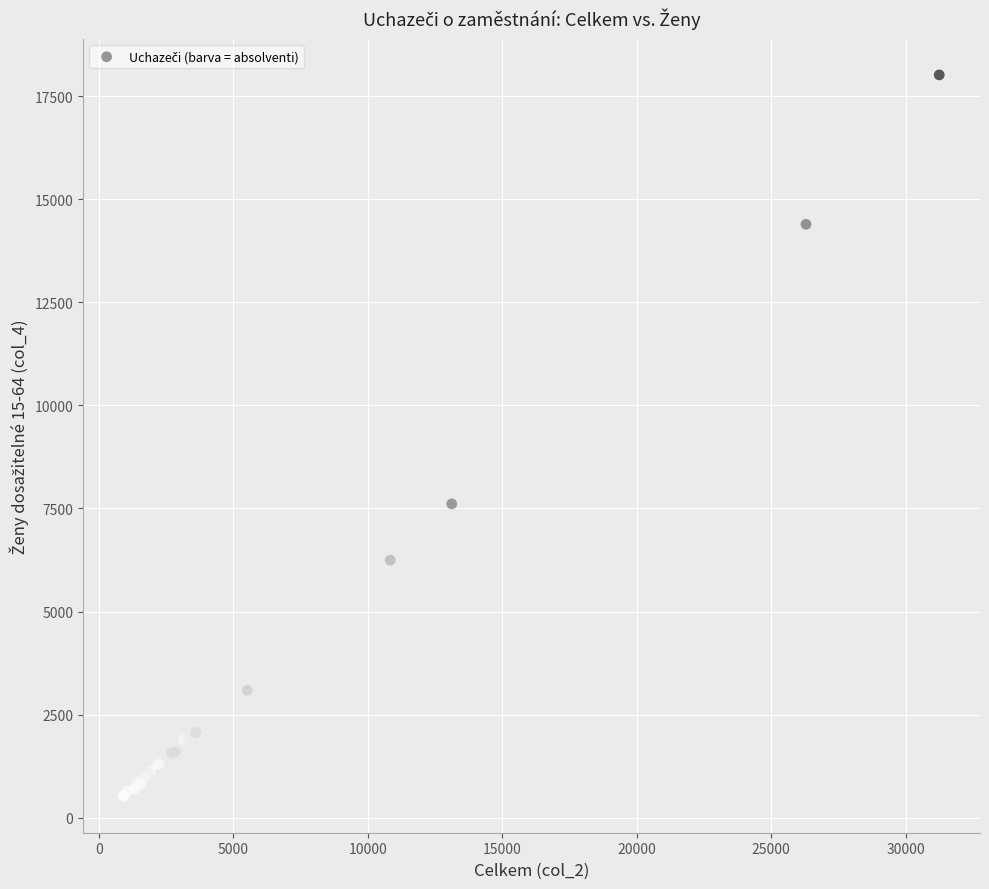

What Y value in the scatter plot is closest to 9265?

7612